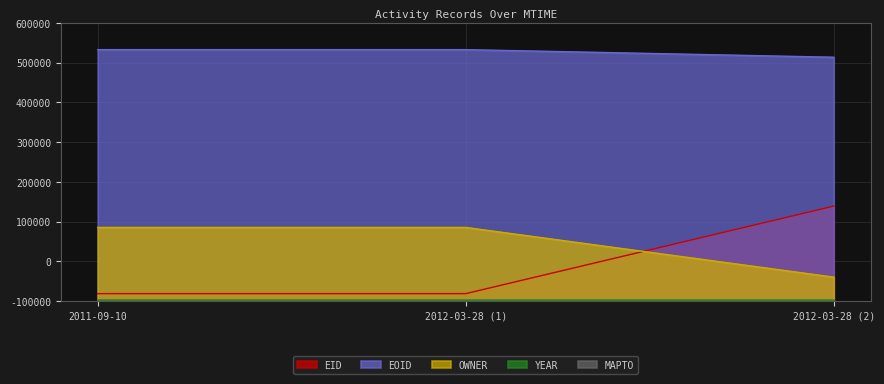

What is the difference between the second highest and minimum values in the EOID series?

19059